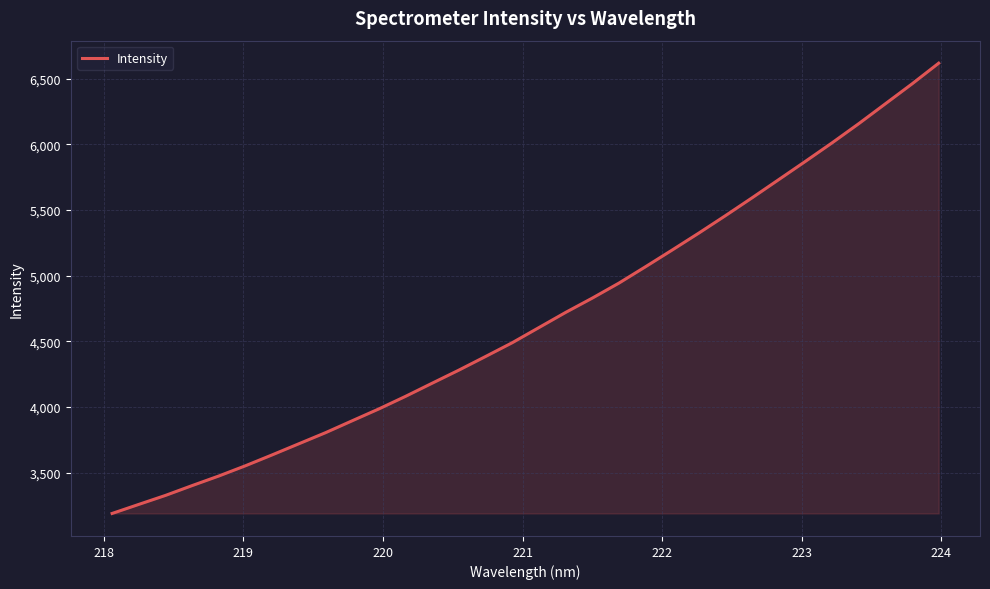

How many lines are shown in the chart?

1